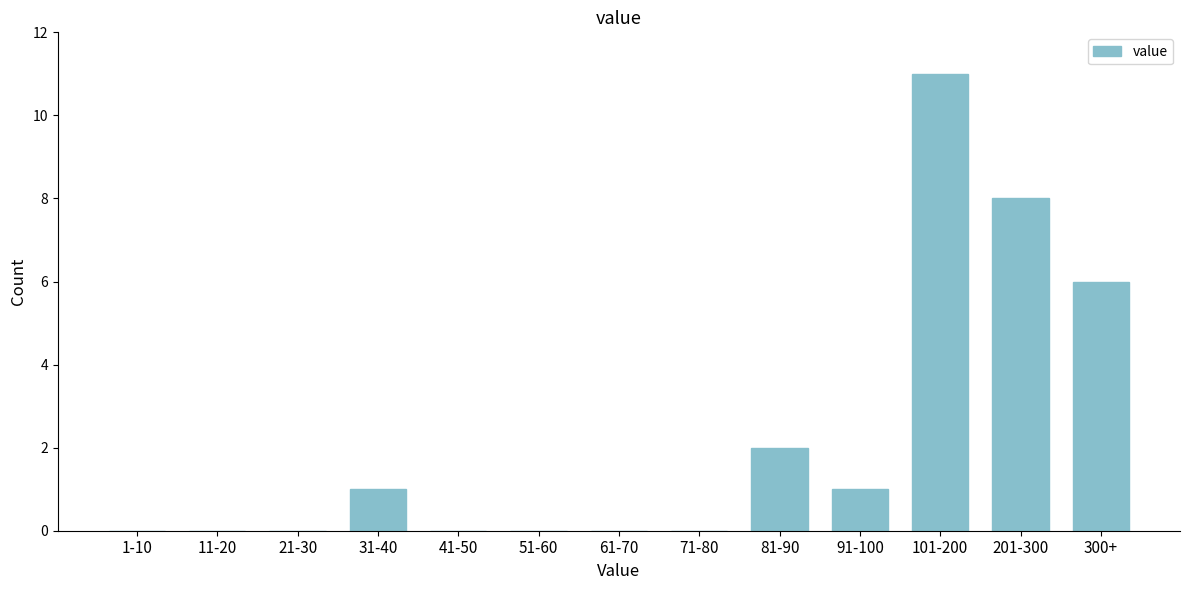

Reading left to right, extract all data points from this chart.

1-10=0	11-20=0	21-30=0	31-40=1	41-50=0	51-60=0	61-70=0	71-80=0	81-90=2	91-100=1	101-200=11	201-300=8	300+=6